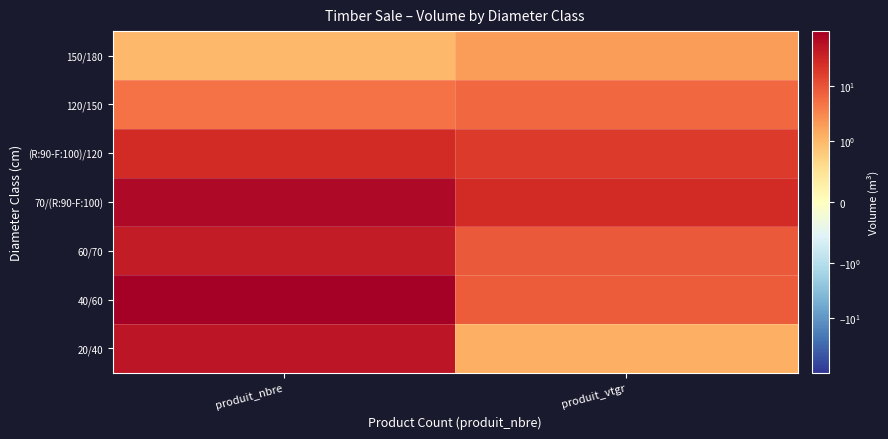

At how many categories does at least one series exceed 15?

2